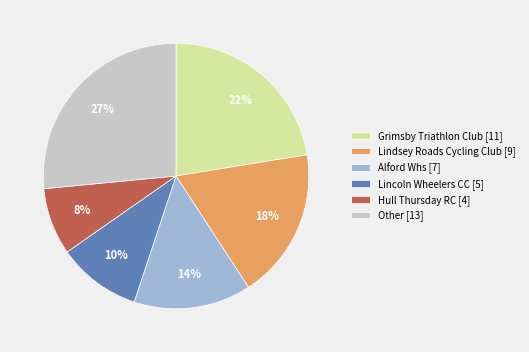

Which slice is the largest?

Other